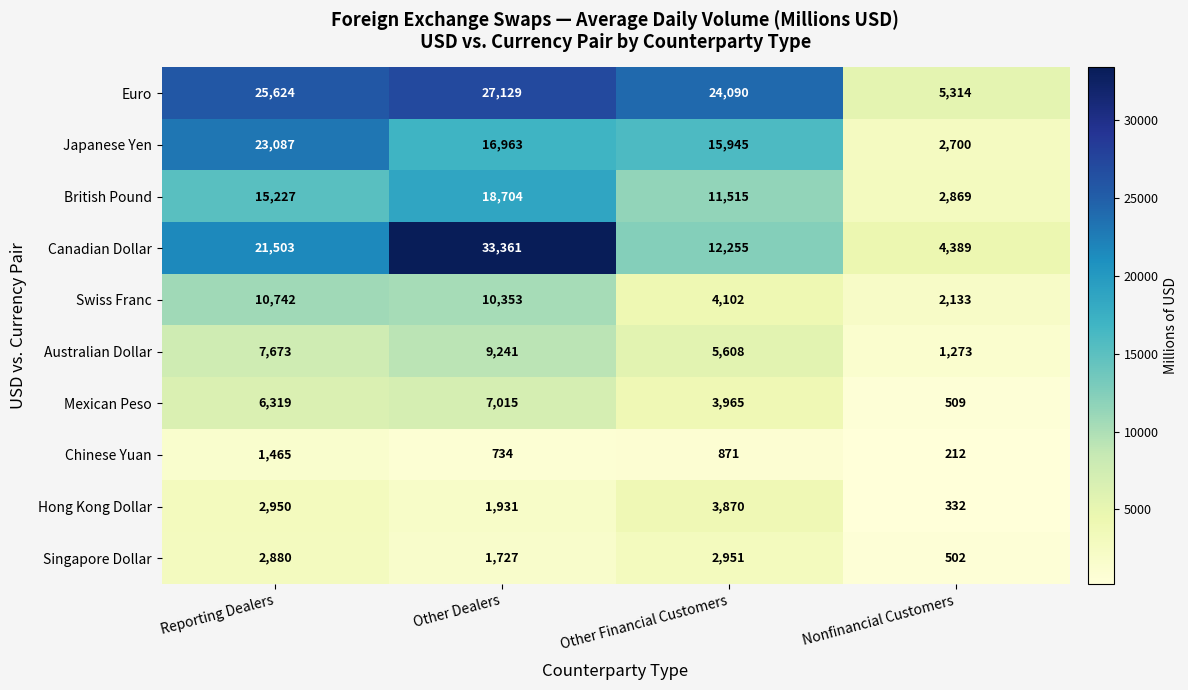

Is it true that Singapore Dollar equals 2951 at Other Financial Customers?

True